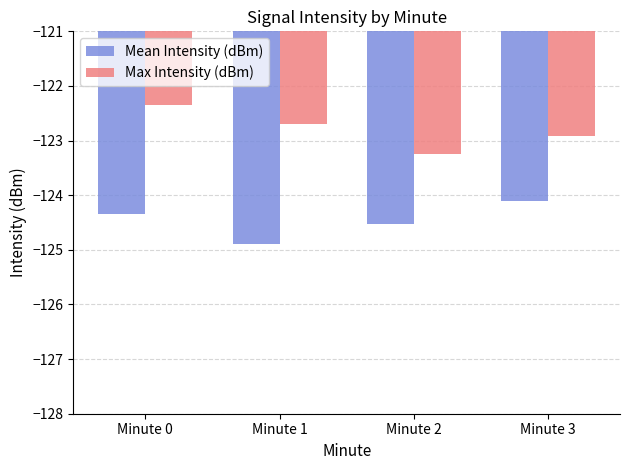

What is the spread (max minus min) of values at Minute 0?

2.0